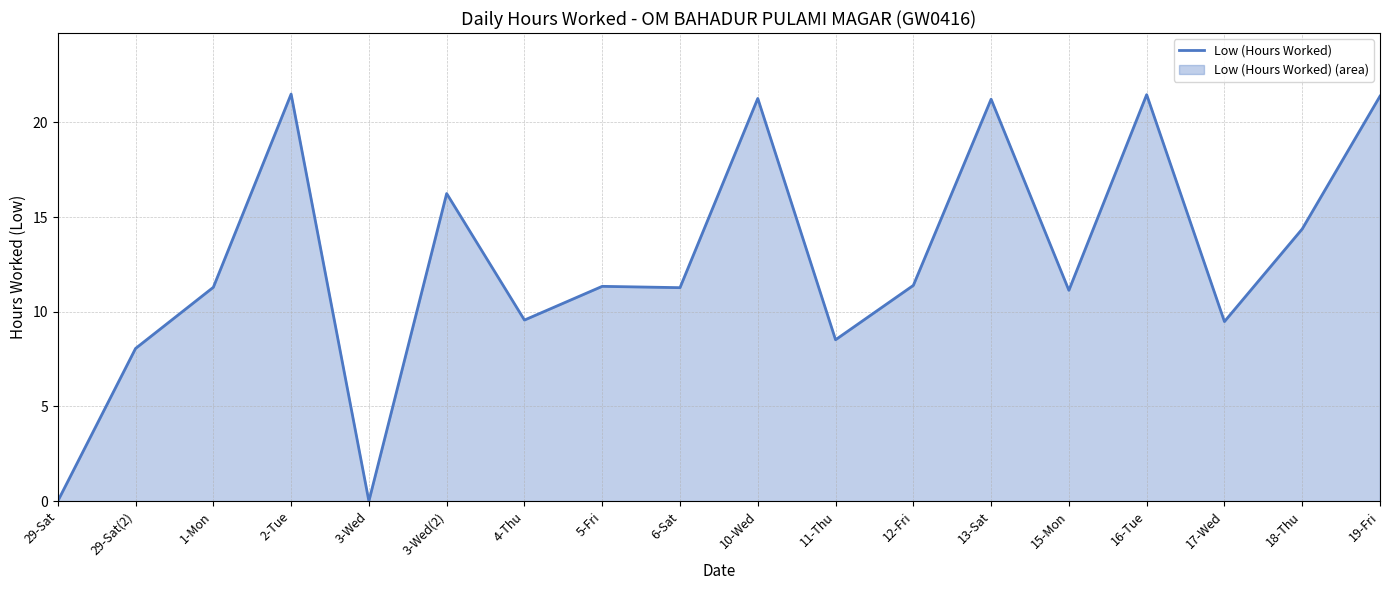

What is the greatest value displayed?

21.5